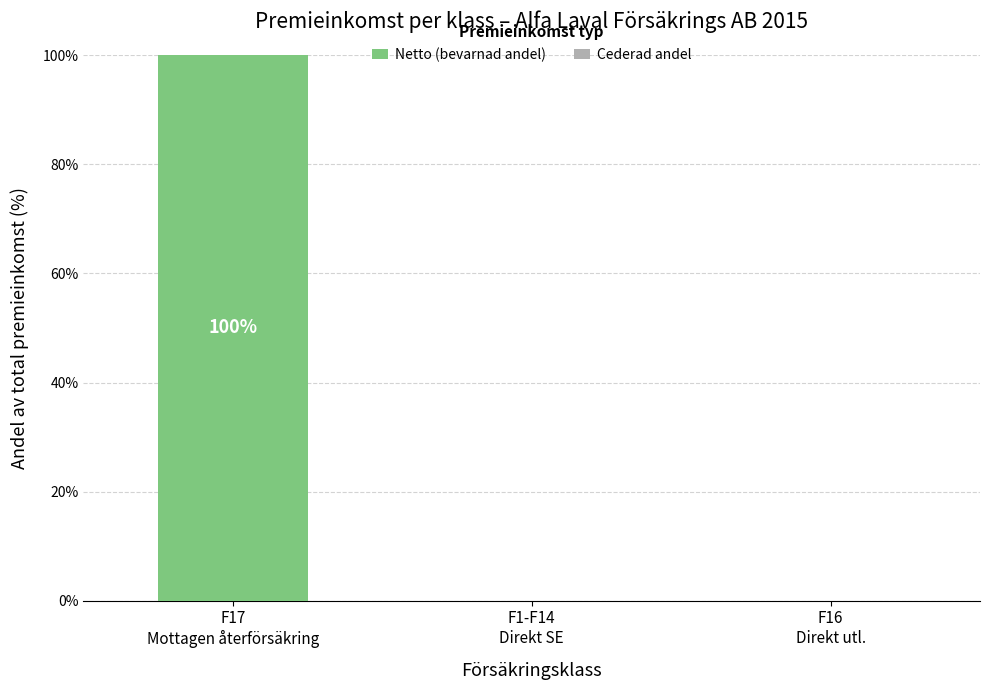

What is the sum of all values?

100